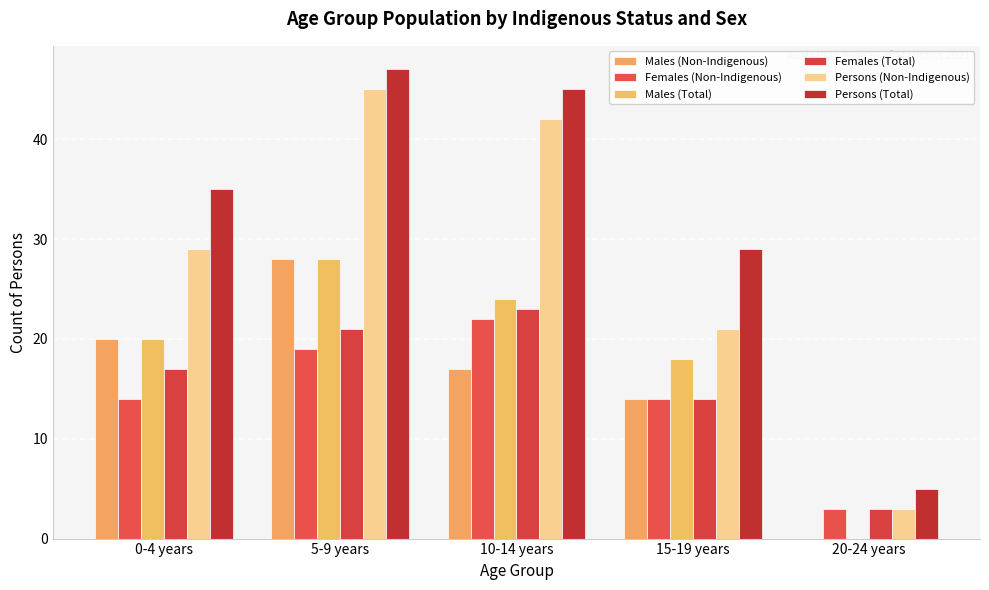

Between 5-9 years and 15-19 years, which series saw the biggest shift?

Persons (Non-Indigenous)